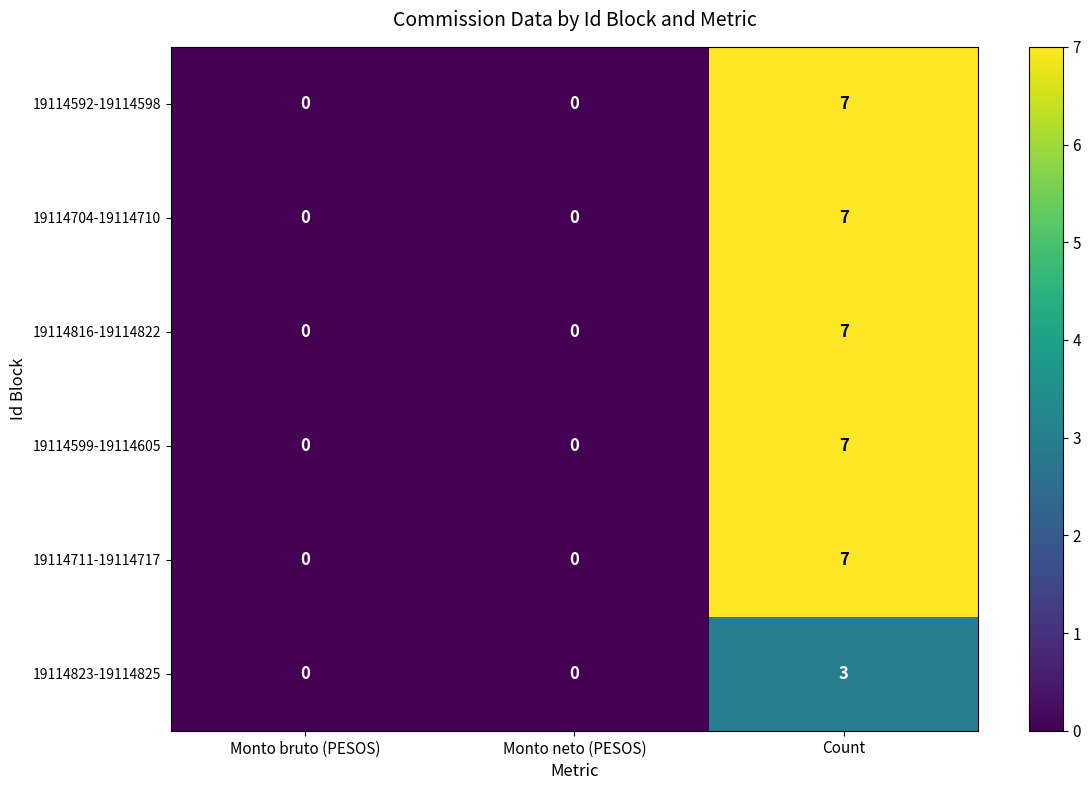

Reading right to left, list all the values displayed in this chart.

19114592-19114598: 7	0	0
19114704-19114710: 7	0	0
19114816-19114822: 7	0	0
19114599-19114605: 7	0	0
19114711-19114717: 7	0	0
19114823-19114825: 3	0	0